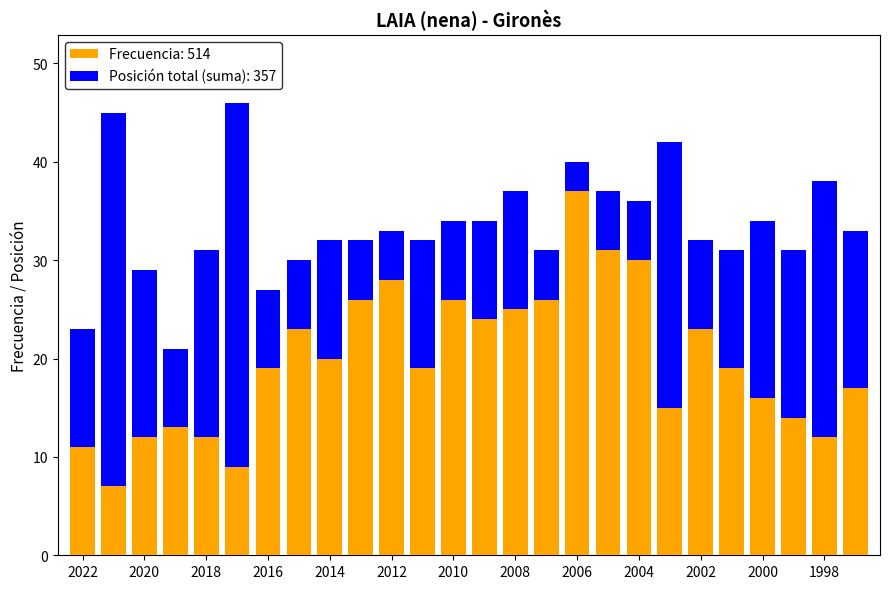

What is the maximum value for Frecuencia: 514?

37